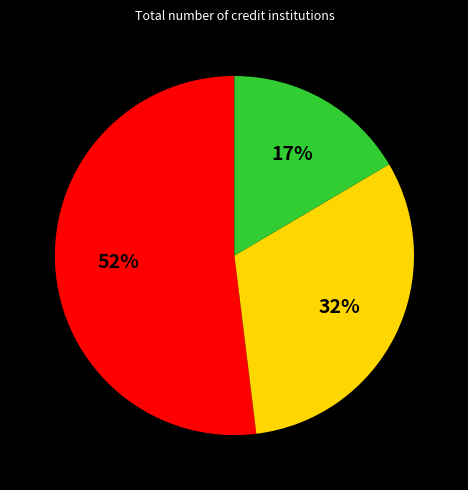

Count the number of slices in the pie.

3